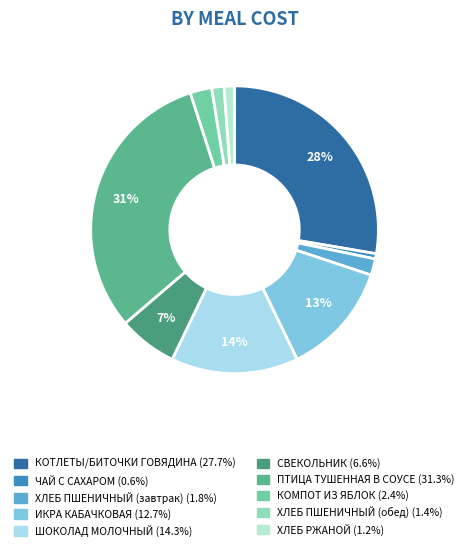

Does ИКРА КАБАЧКОВАЯ represent more than half of the total?

No